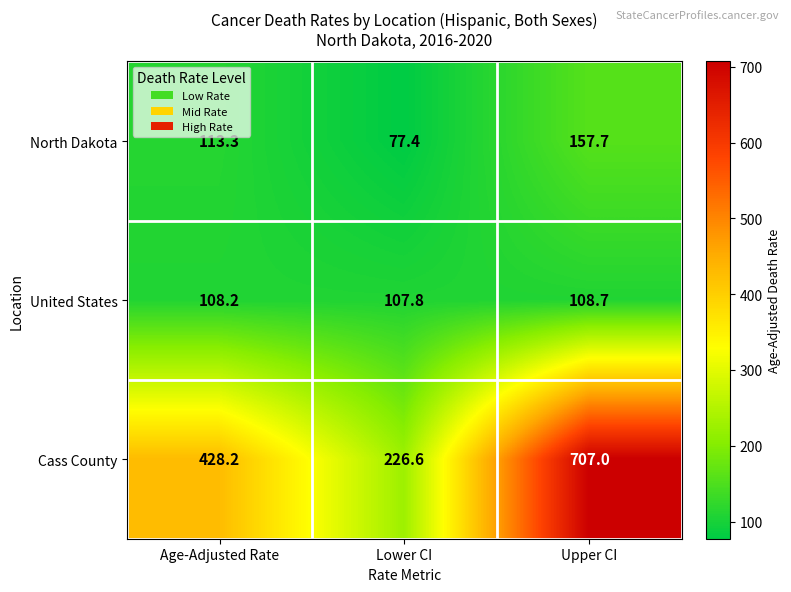

At which category is the sum across all series the highest?

Upper CI